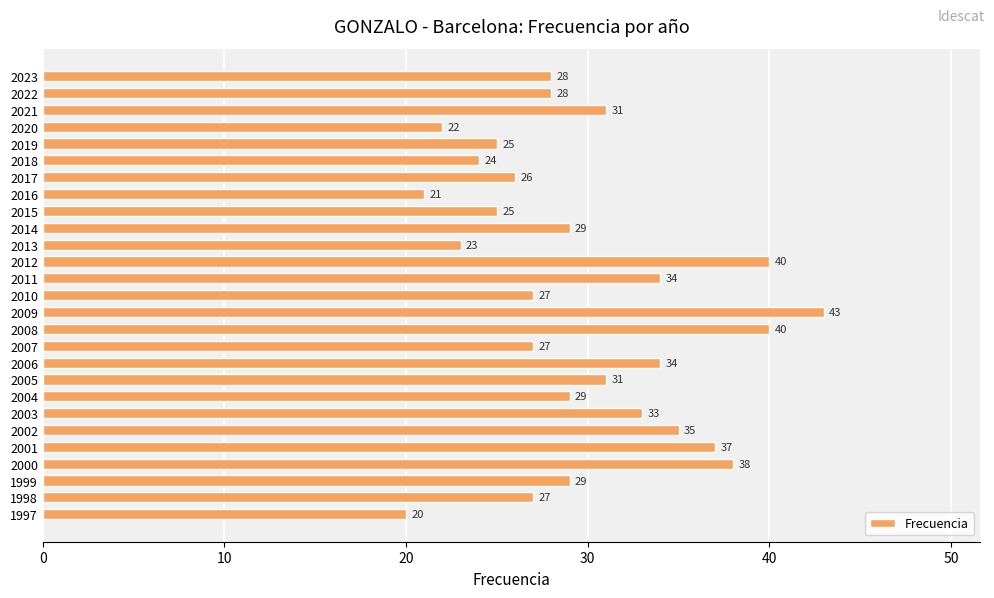

What is the value of the 24th bar from the top?

38